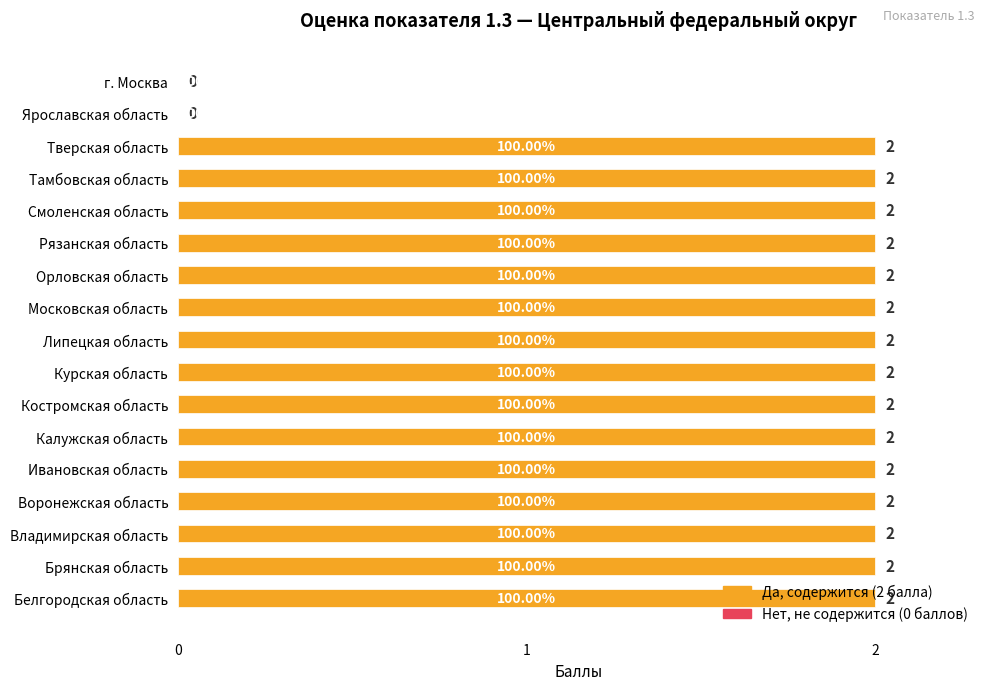

What is the sum of all values?

30